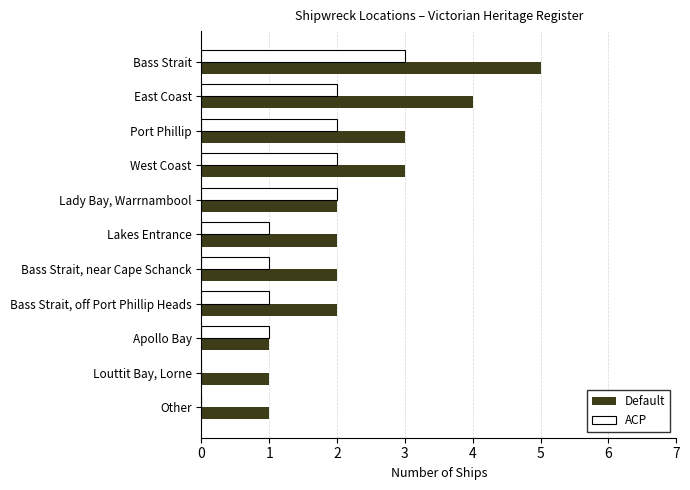

How many data points does each series have?

11